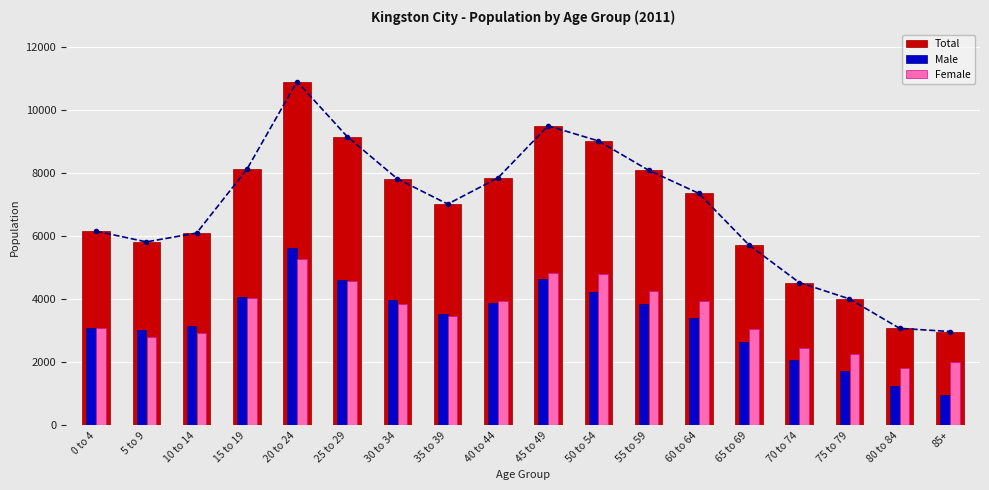

What position from the right is 15 to 19?

15